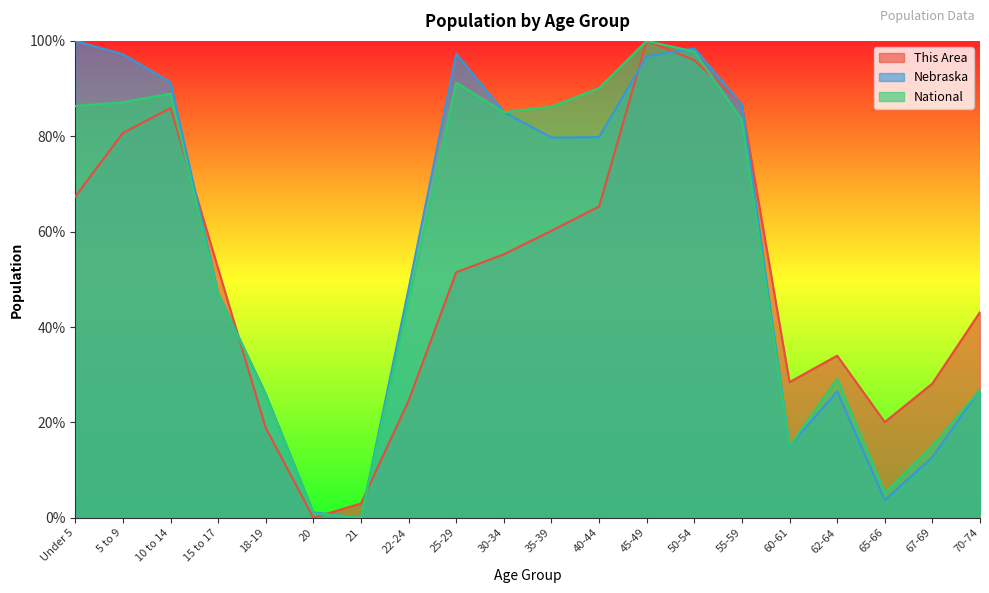

Rank the series at 25-29 from lowest to highest value.

This Area, National, Nebraska